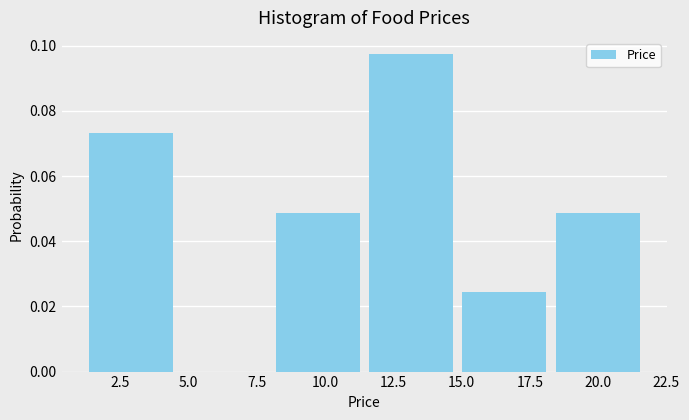

What is the height of the bar covering 8.0 to 11.5 on the x-axis? Neither the bar edges nor the heights are printed on the chart, so give them approximately, as read against the axes.

0.048